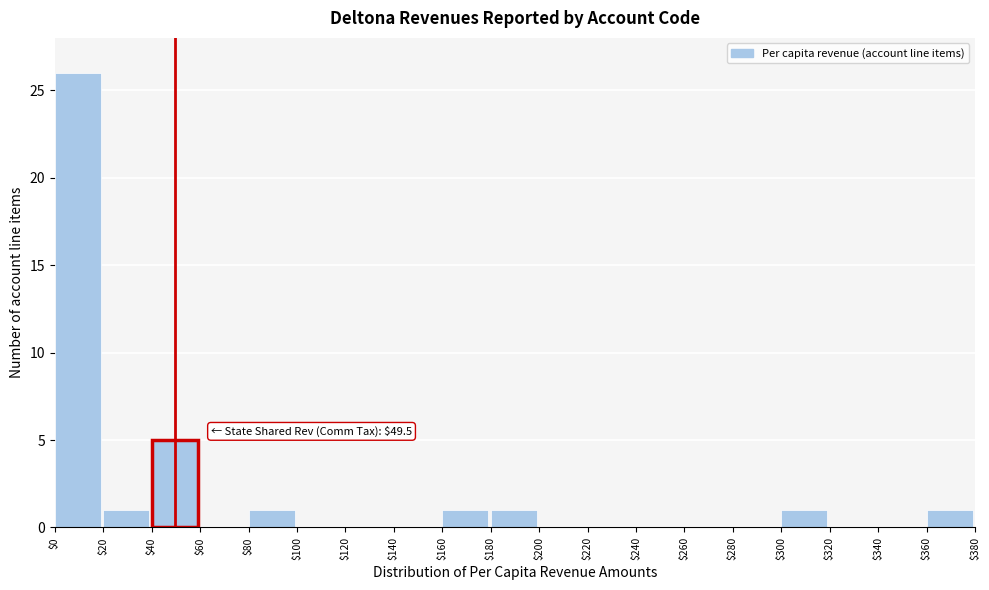

Which range on the x-axis has the tallest bar?

$0 to $20